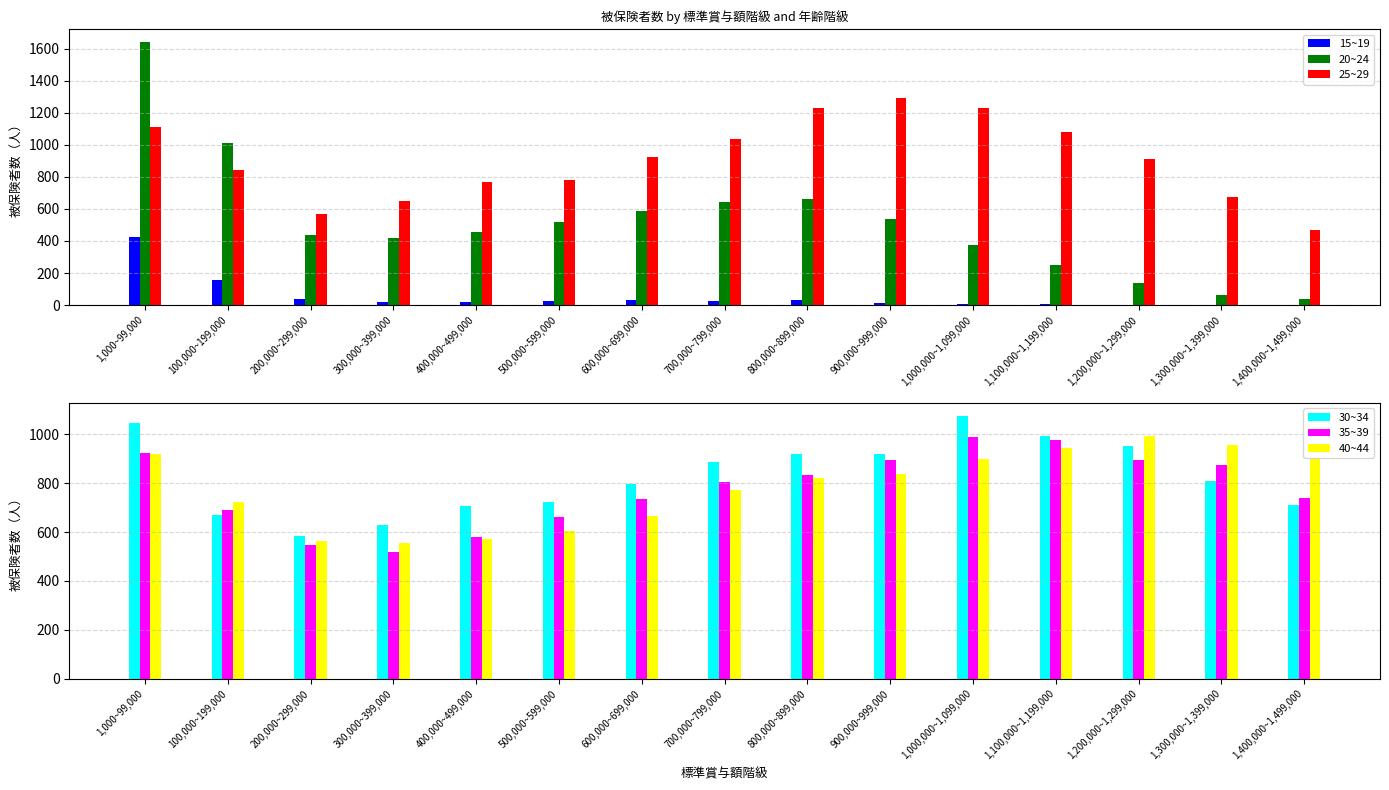

Rank the series at 1,300,000~1,399,000 from highest to lowest value.

40~44, 35~39, 30~34, 25~29, 20~24, 15~19